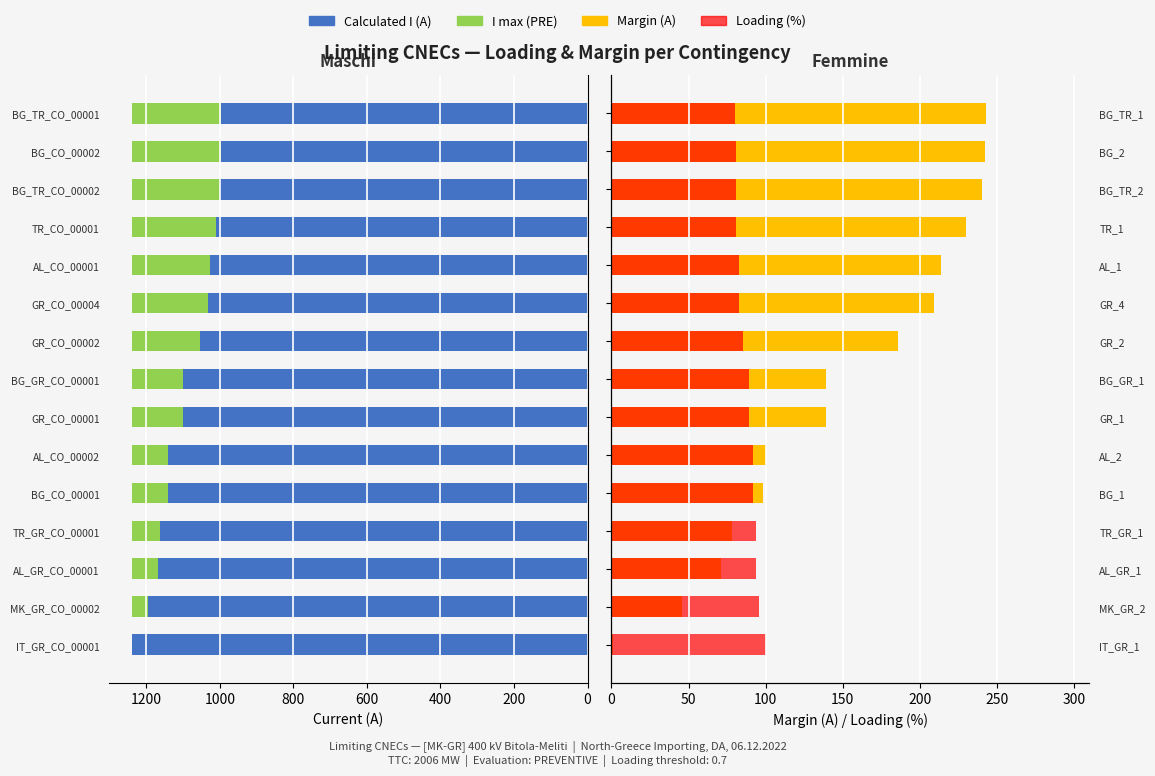

Does the chart contain stacked bars?

No